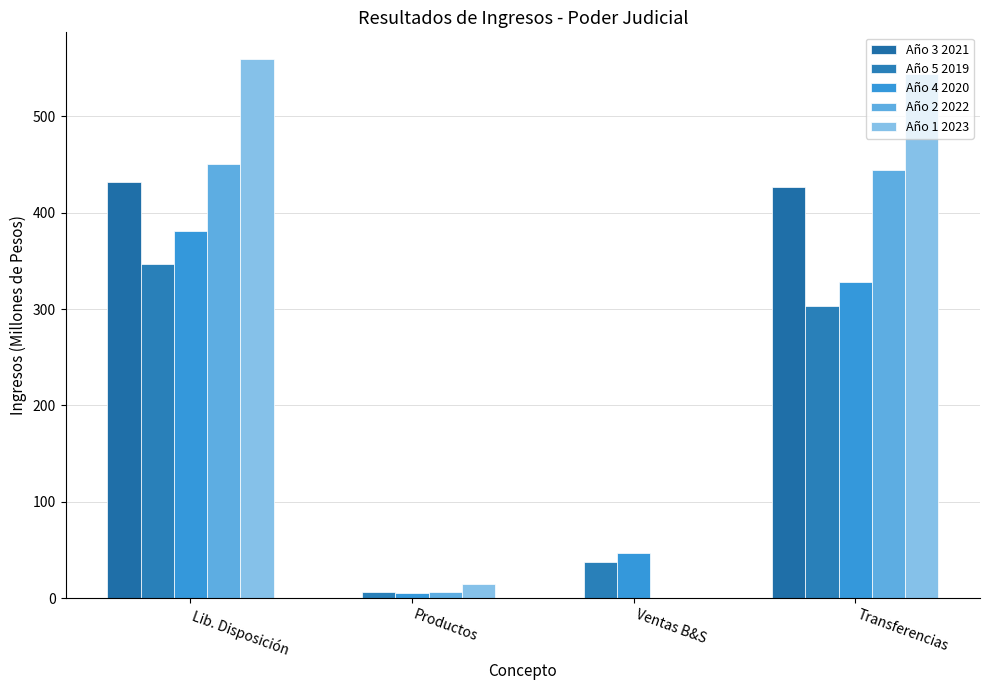

How many data points does each series have?

4